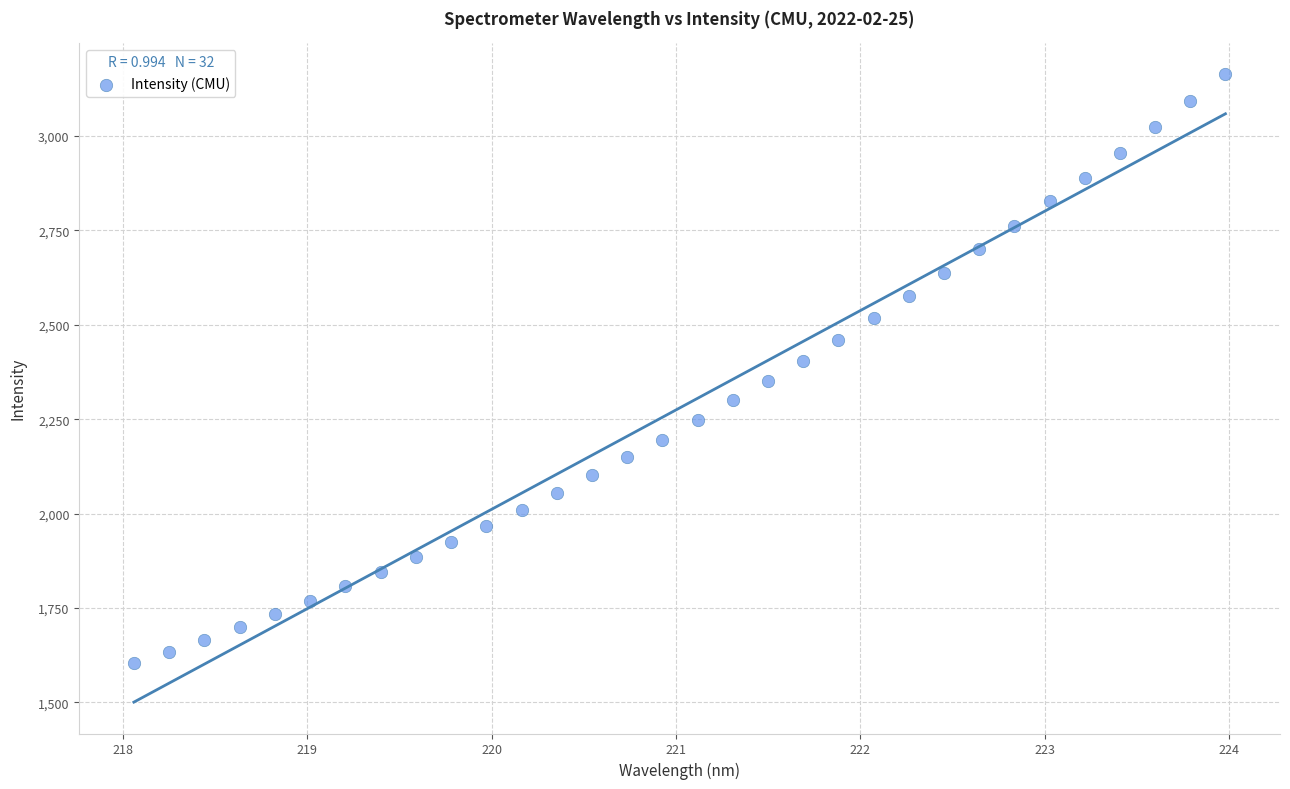

What is the range of Y values (max minus min)?

1559.1